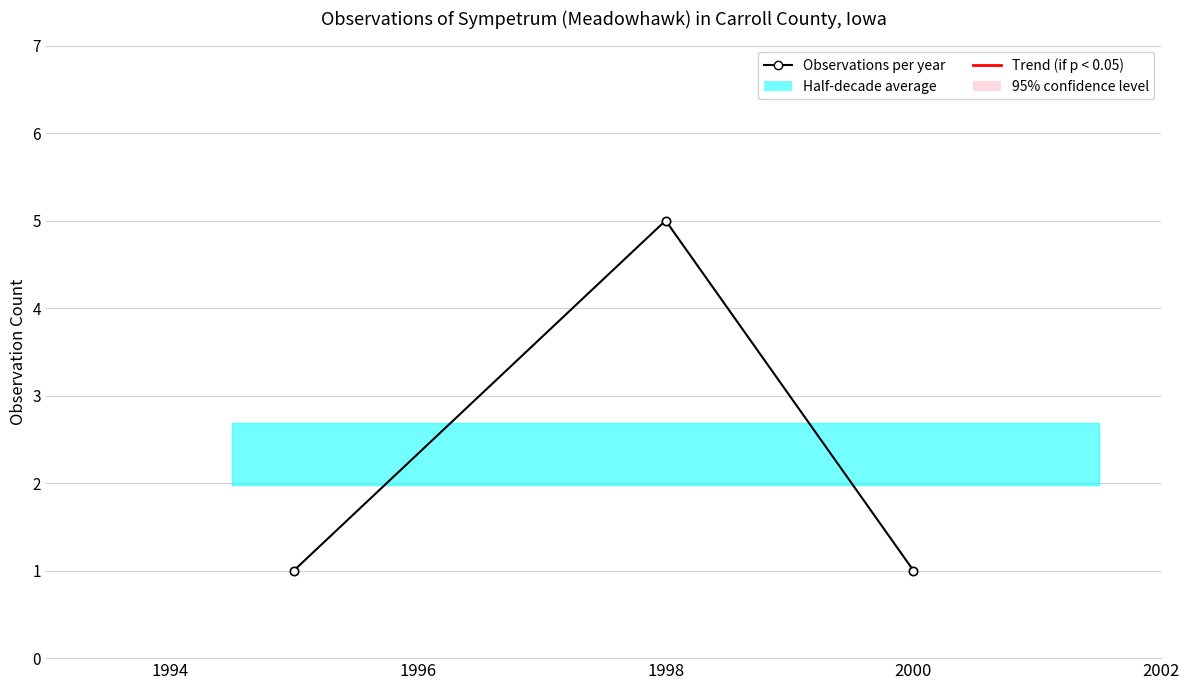

What is the sum of all values?

7